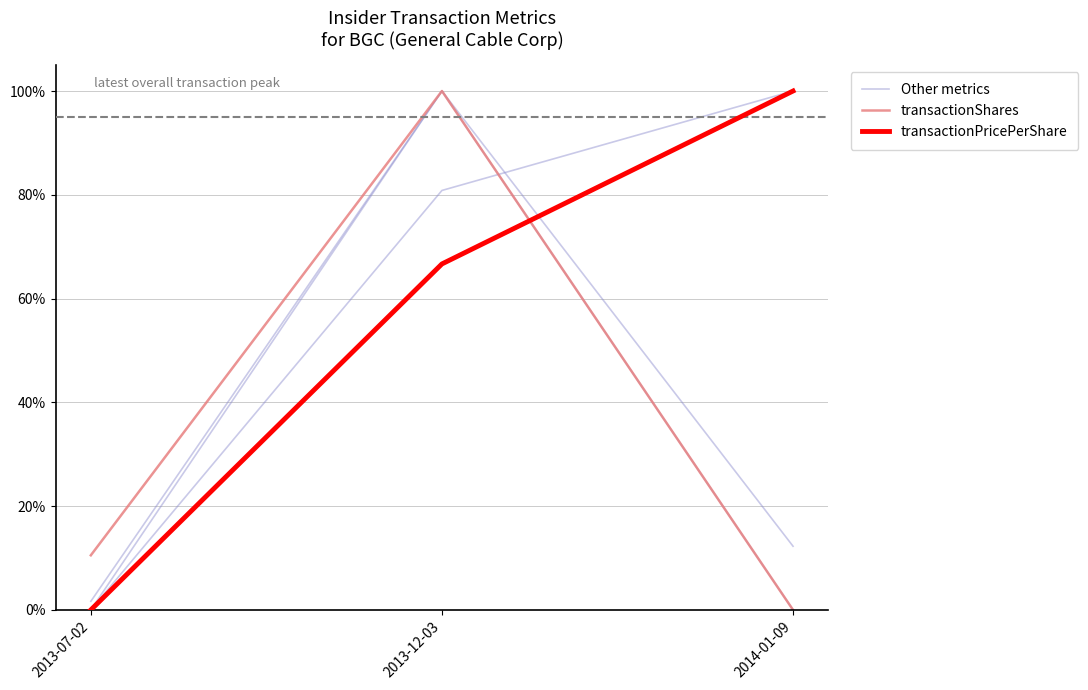

Between 2013-07-02 and 2013-12-03, which is larger?

2013-12-03